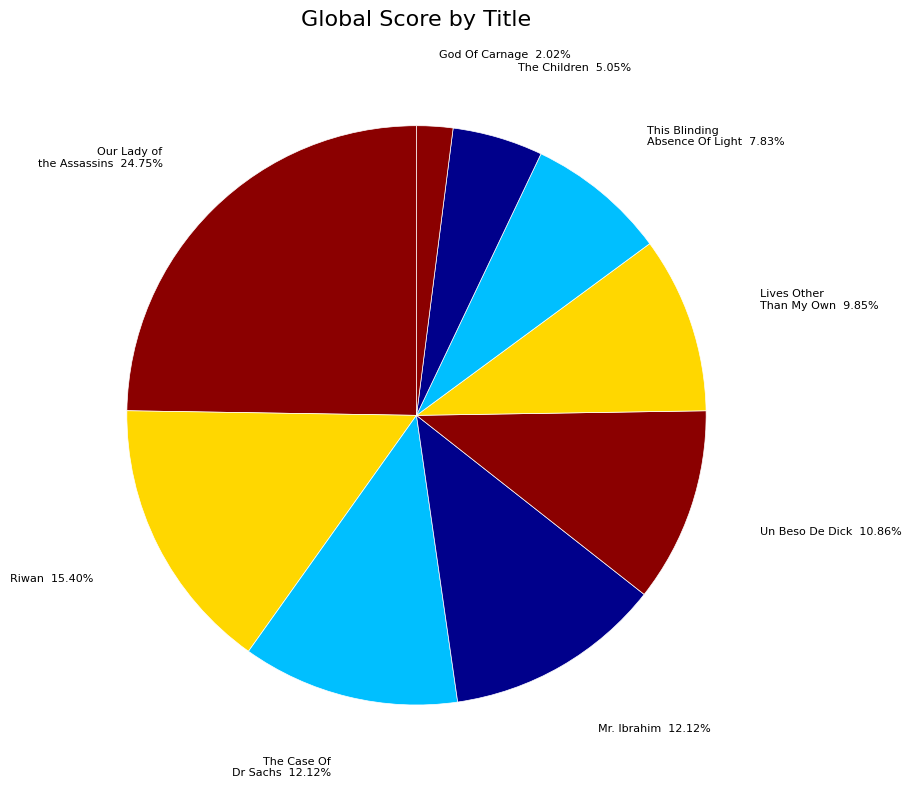

What is the smallest slice in the pie chart?

God Of Carnage